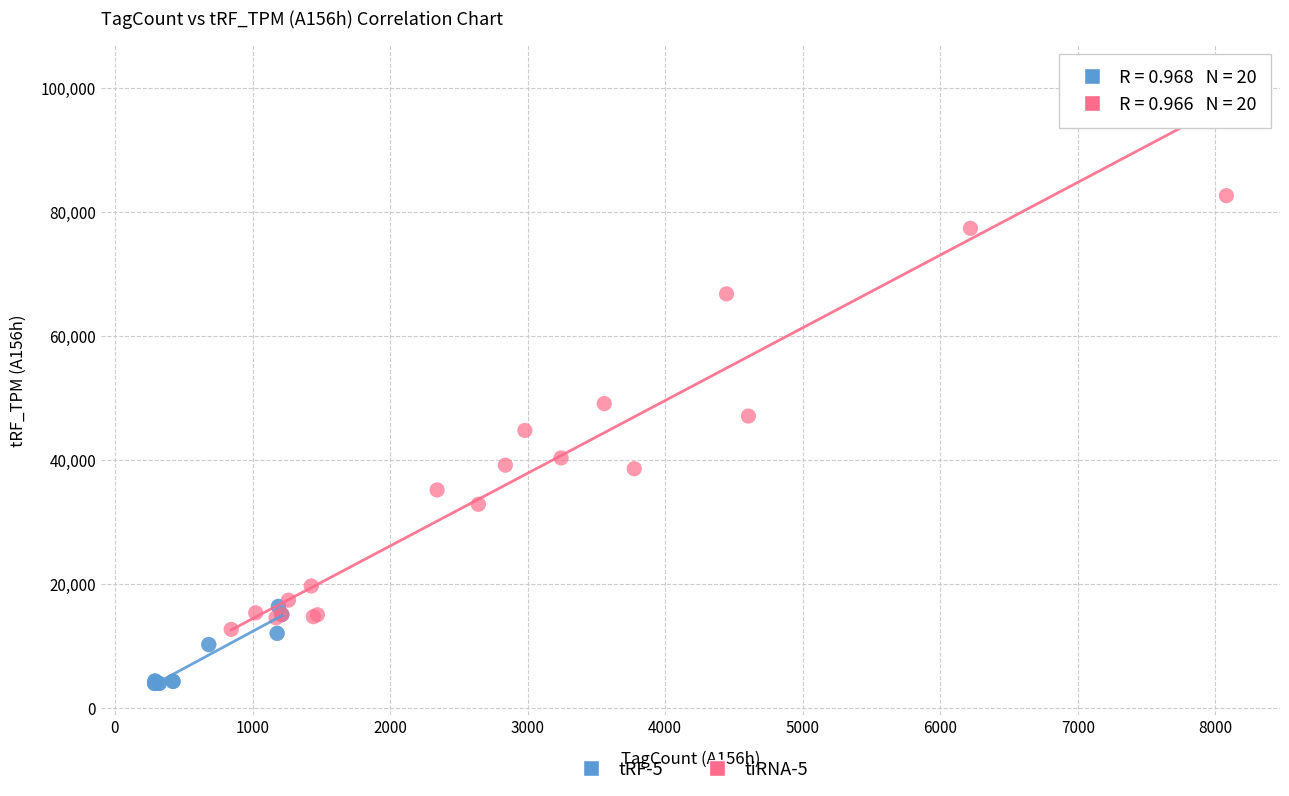

Which series has the widest spread of Y values?

tiRNA-5